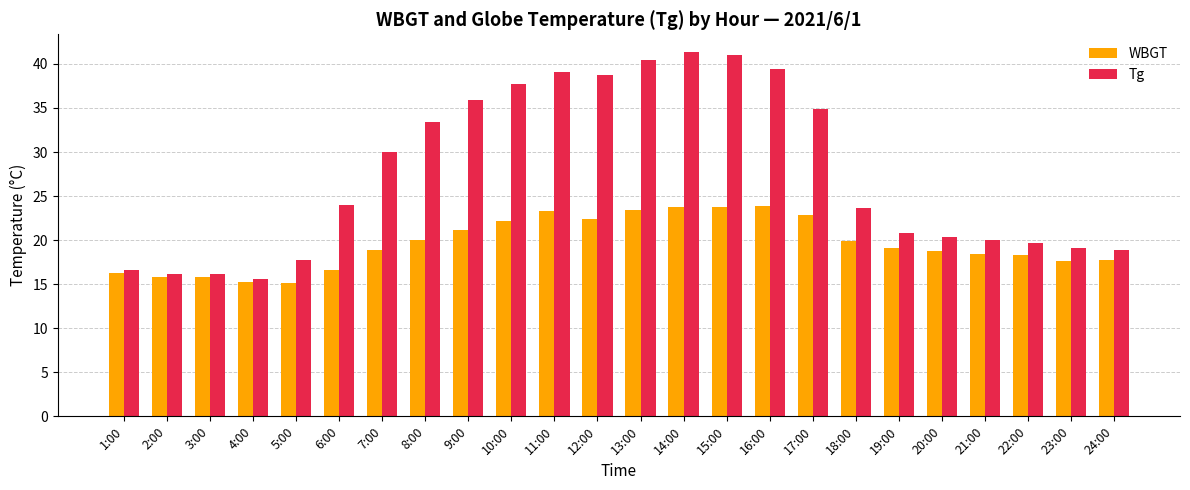

How many values in the Tg series are below 24?

12